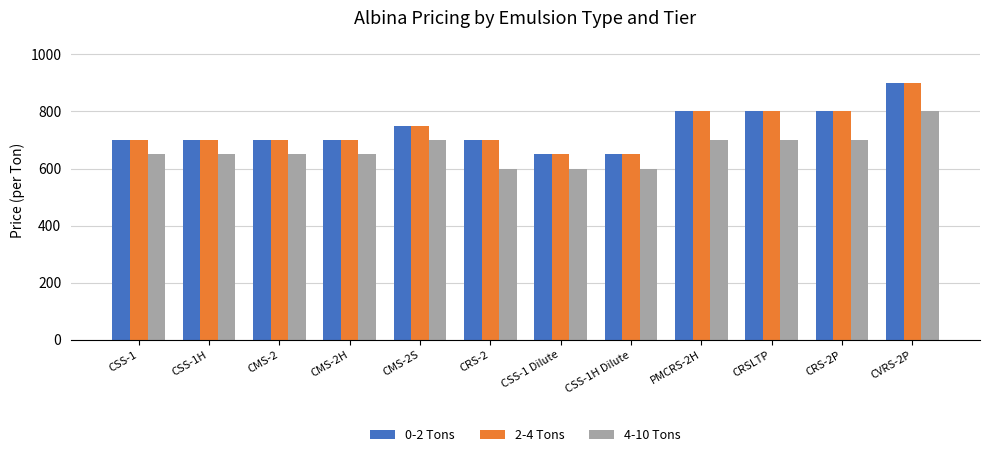

At which category is the sum across all series the highest?

CVRS-2P